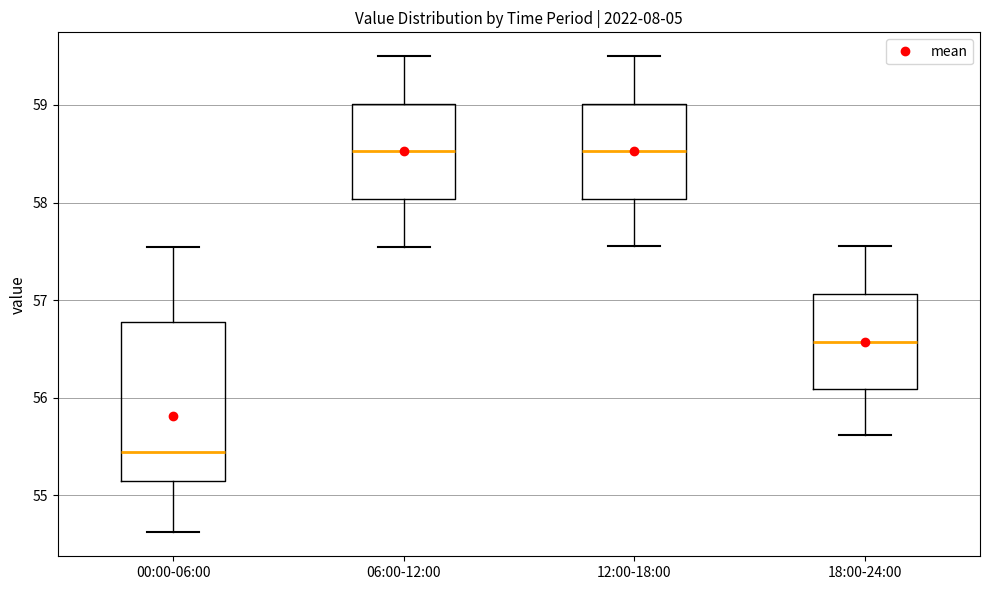

Which box's median line is the lowest?

00:00-06:00